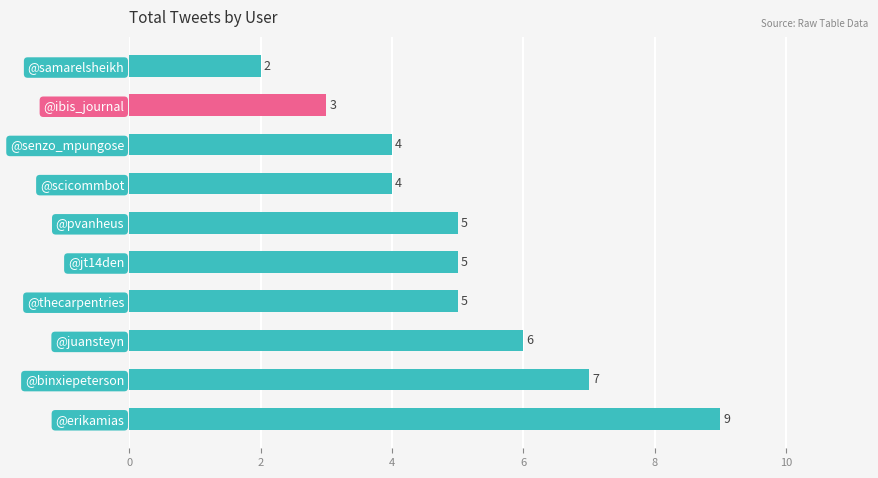

Is it true that the value at @scicommbot is 6?

False